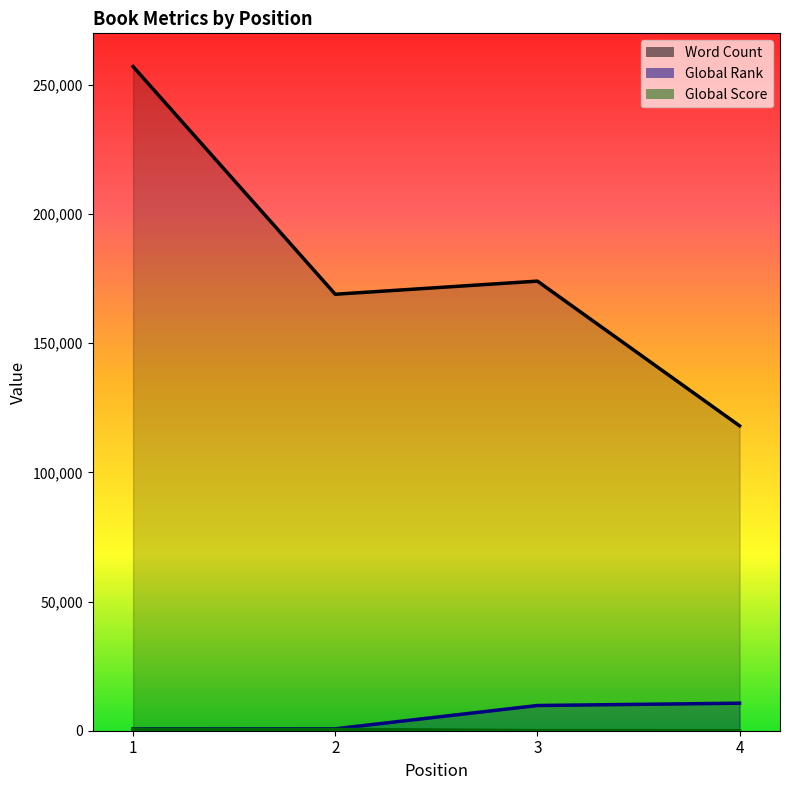

What is the spread (max minus min) of values at 3?

173977